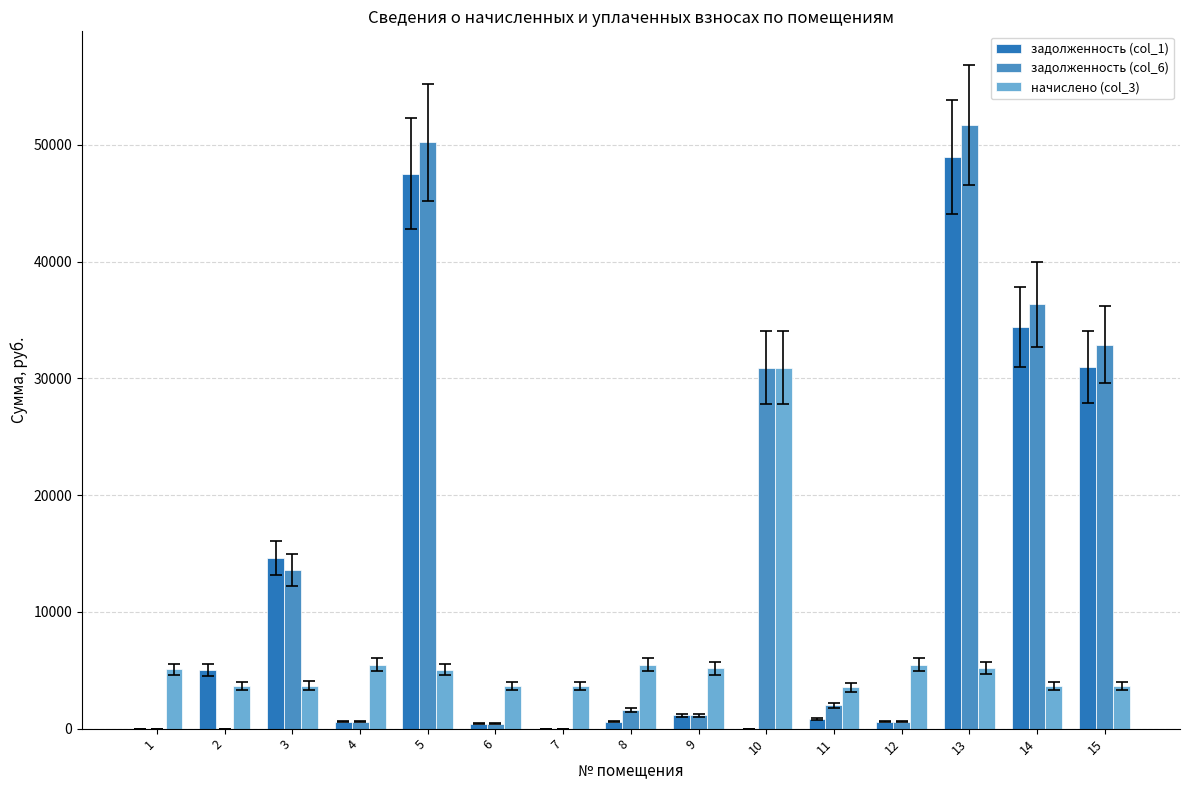

What is the greatest value displayed?

51719.4